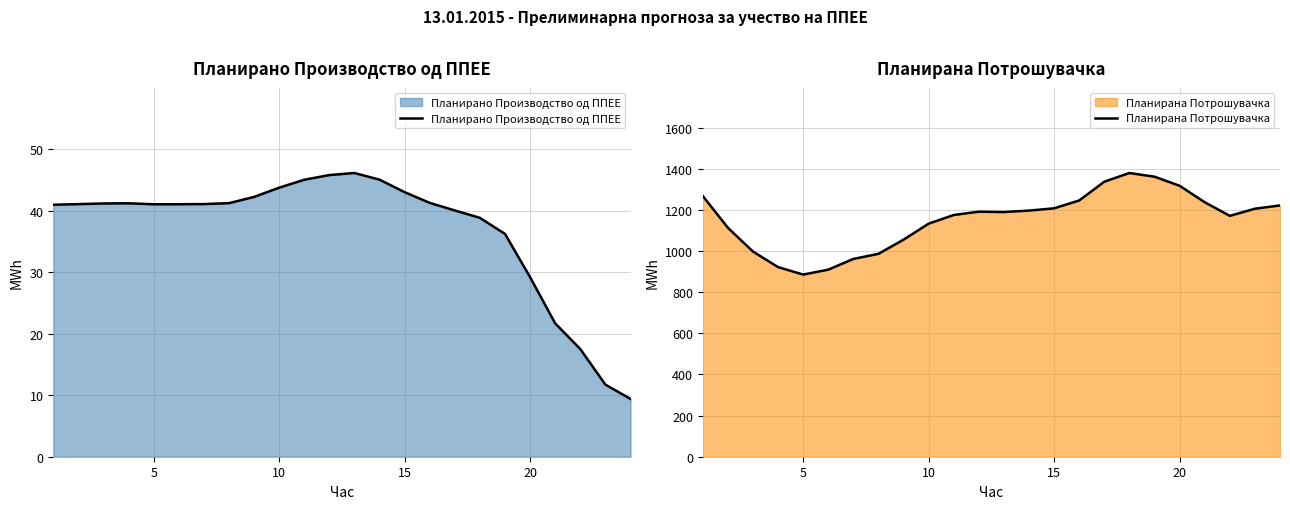

Reading left to right, what are all the values shown in this chart?

Планирано Производство од ППЕЕ: 40.9	41.0	41.2	41.2	41.0	41.0	41.1	41.2	42.2	43.7	45.0	45.8	46.1	45.0	43.0	41.2	40.0	38.8	36.2	29.2	21.7	17.5	11.7	9.4
Планирана Потрошувачка: 1267.2	1112.8	997.2	921.6	885.2	909.1	961.3	986.1	1055.0	1132.7	1174.9	1191.0	1189.1	1196.3	1207.3	1245.4	1336.7	1378.9	1360.9	1316.9	1236.8	1170.8	1205.3	1221.3